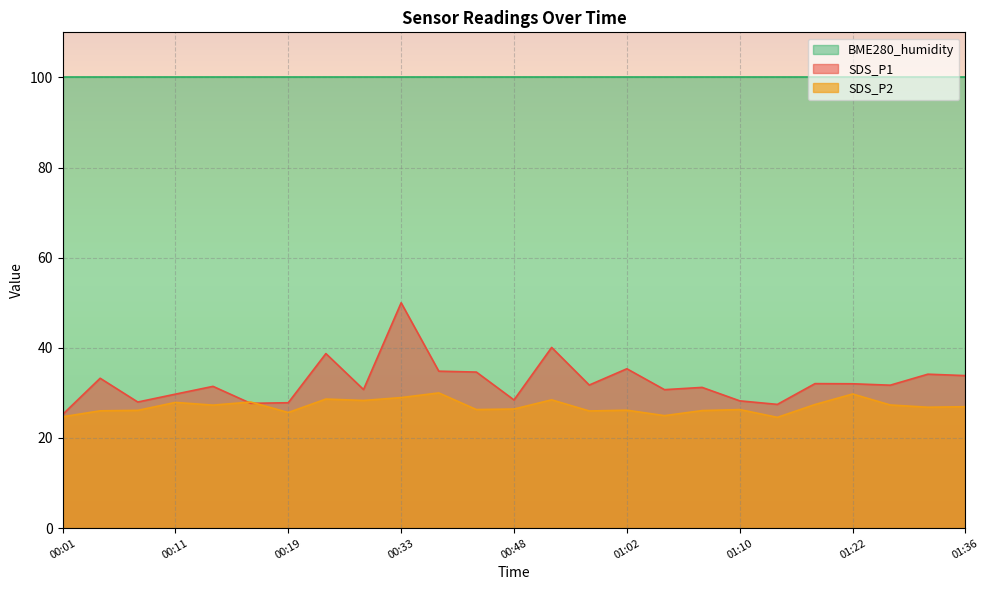

List the series in order of their peak value, lowest first.

SDS_P2, SDS_P1, BME280_humidity